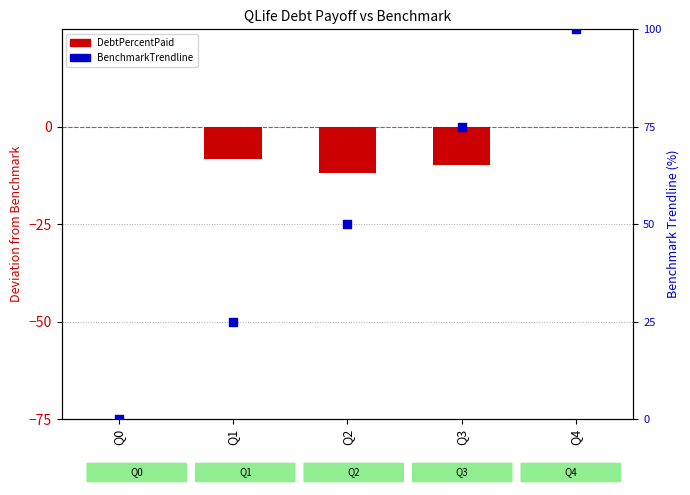

What is the total value across all series at Q4?

100.0